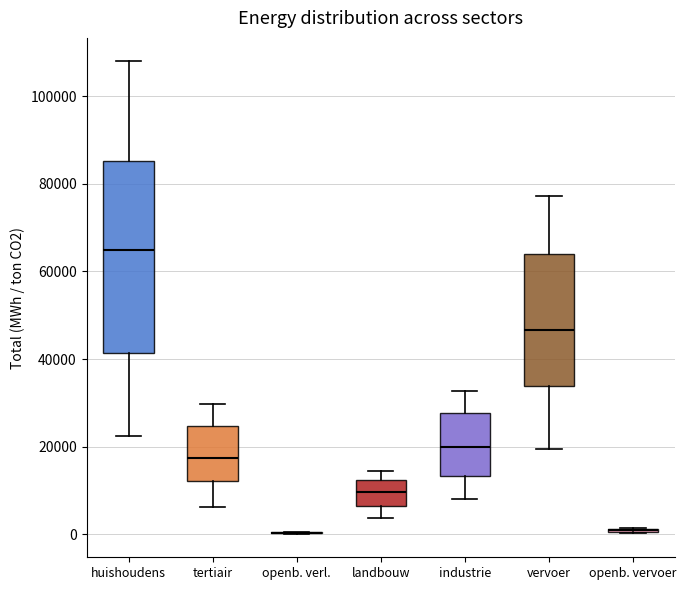

Where is the upper edge of the box for landbouw on the y-axis? The values are not printed on the chart, so give them approximately, as read against the axis.

12000